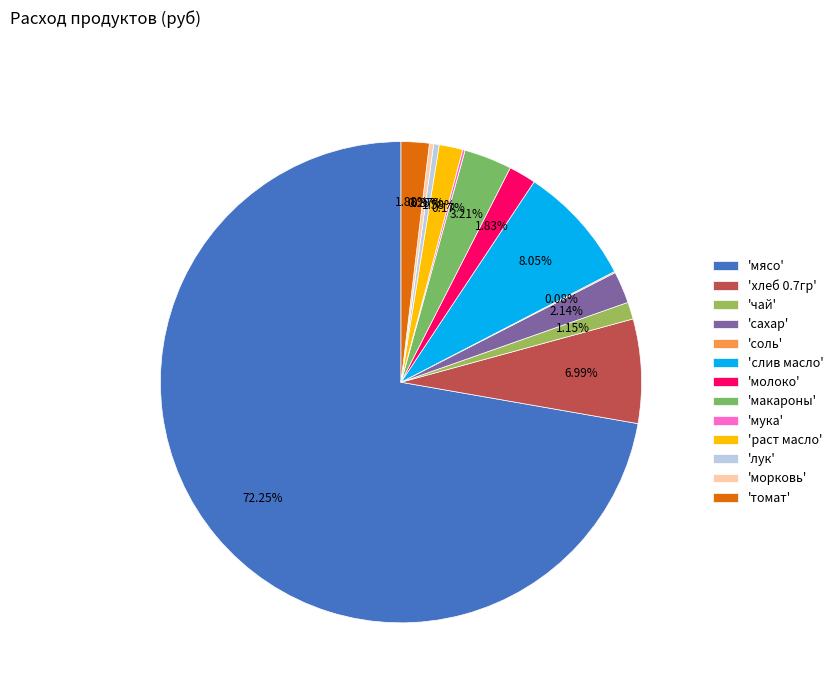

What is the smallest slice in the pie chart?

соль